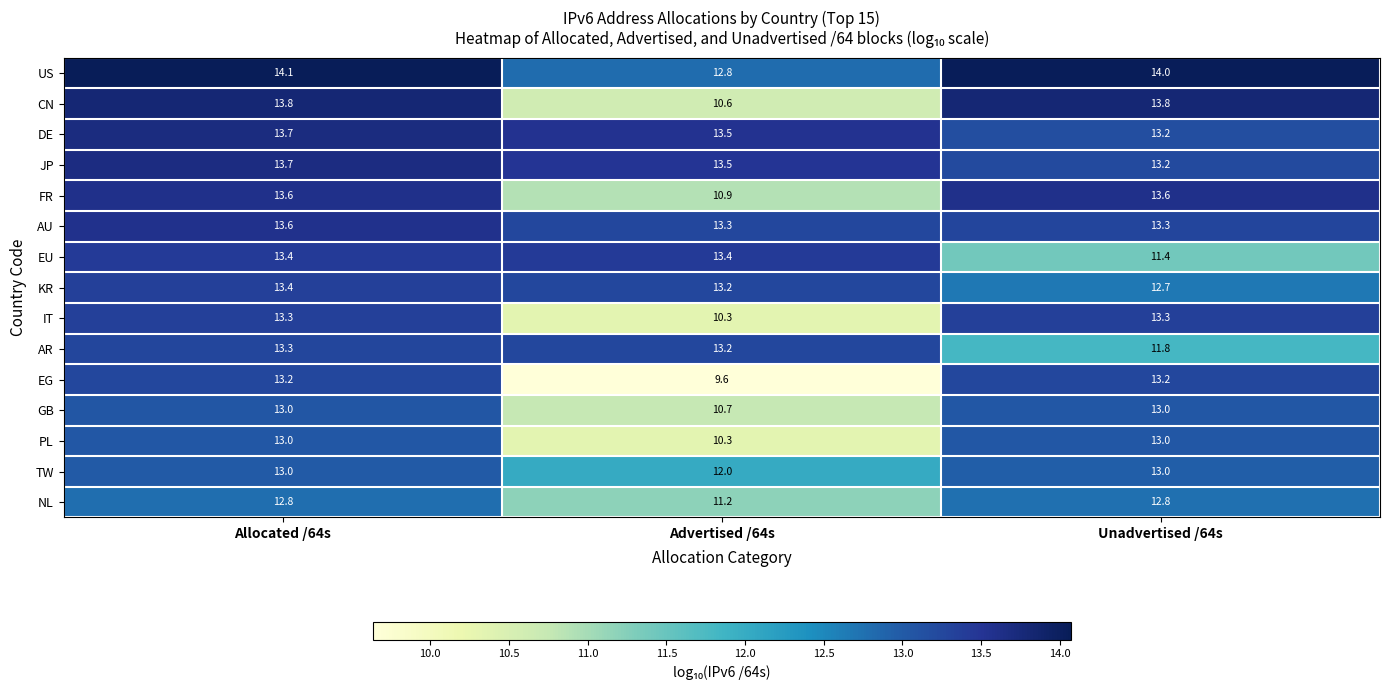

At how many categories does at least one series exceed 13?

3